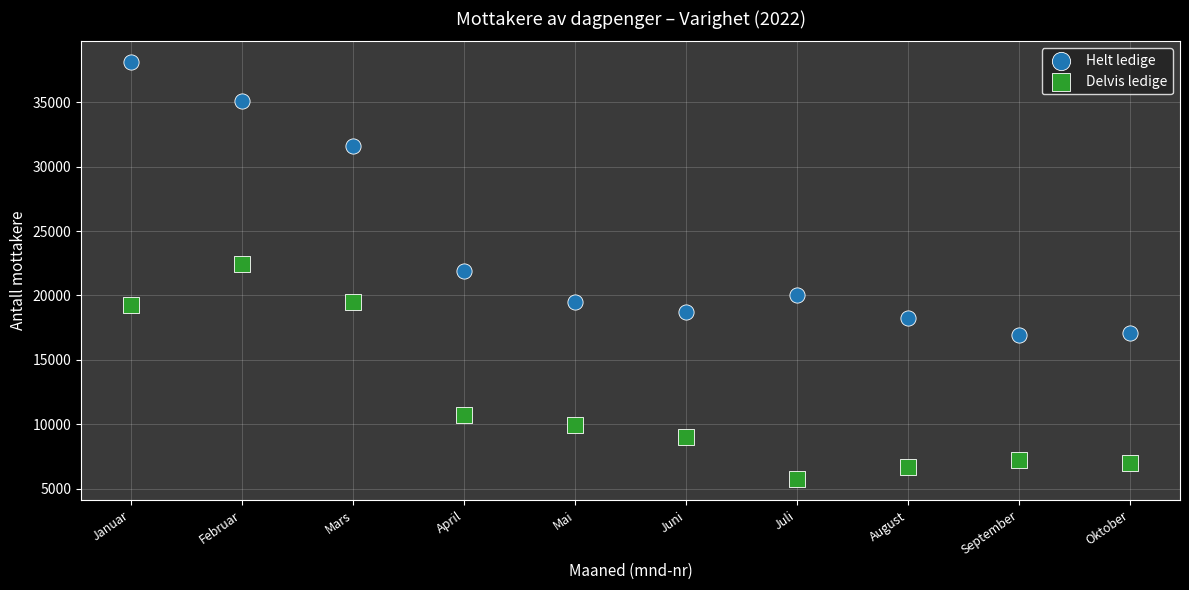

Which series contains the highest Y value?

Helt ledige